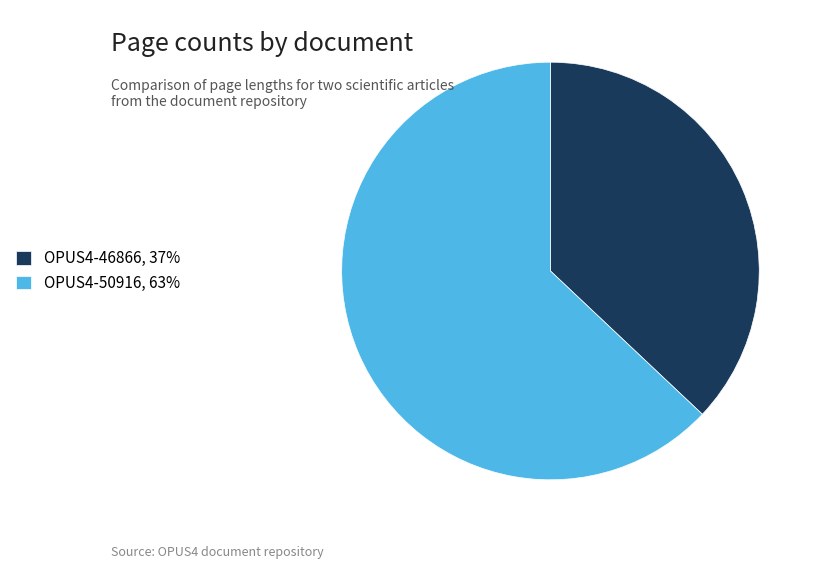

Rank the categories by value from lowest to highest.

OPUS4-46866, OPUS4-50916